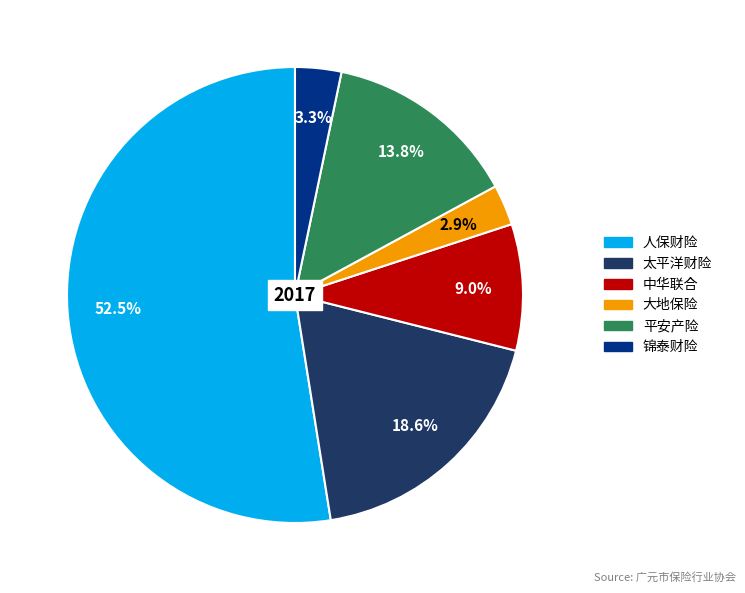

Is 人保财险 the majority of the pie?

Yes